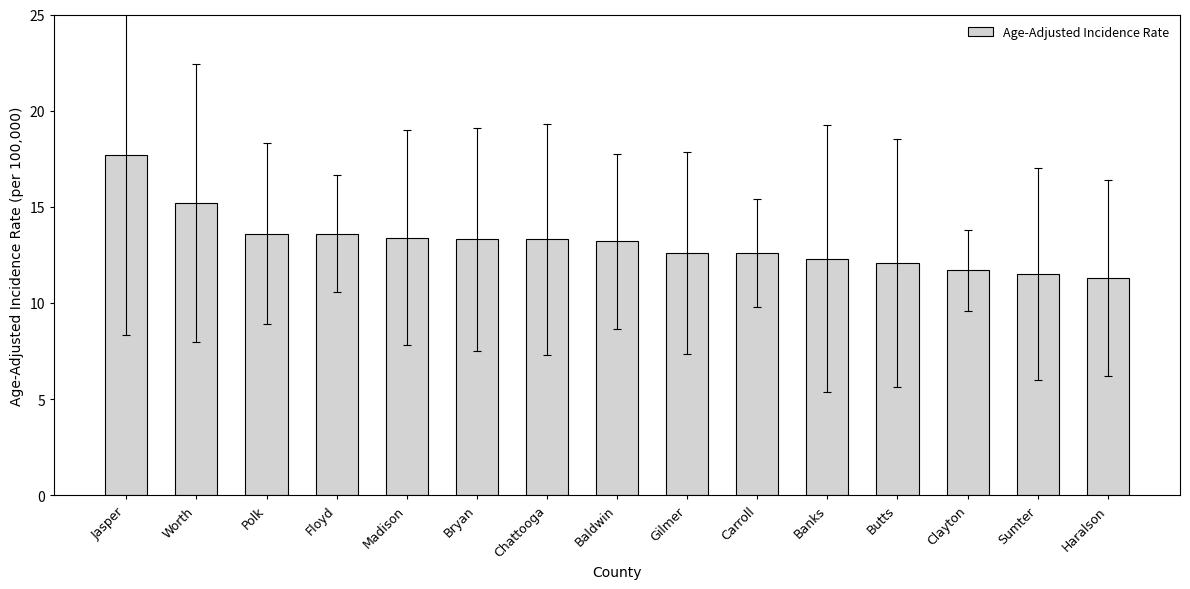

What is the label of the 5th bar from the right?

Banks